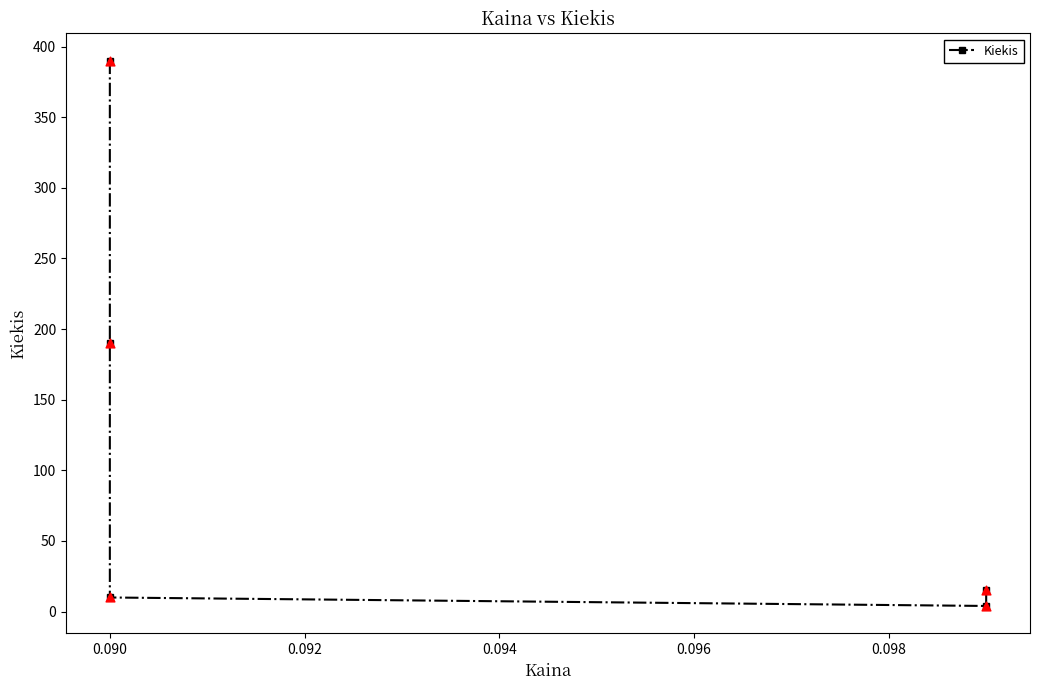

What is the ratio of the value at 0.090 to the value at 0.094?

47.5